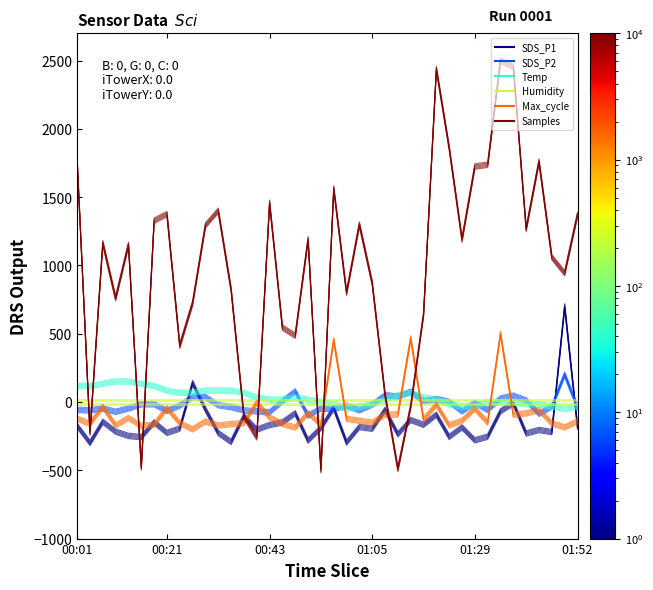

Where do SDS_P1 and Samples first cross each other?

00:12 and 00:15